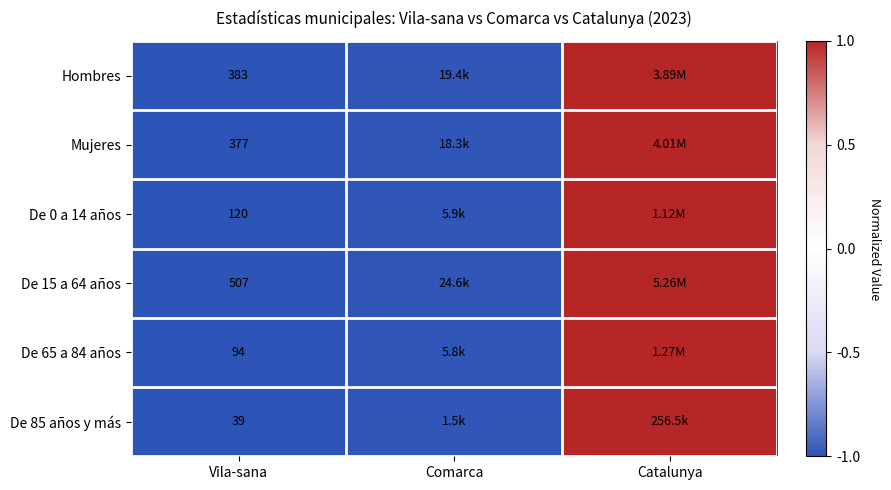

What is the greatest value displayed?

1.0